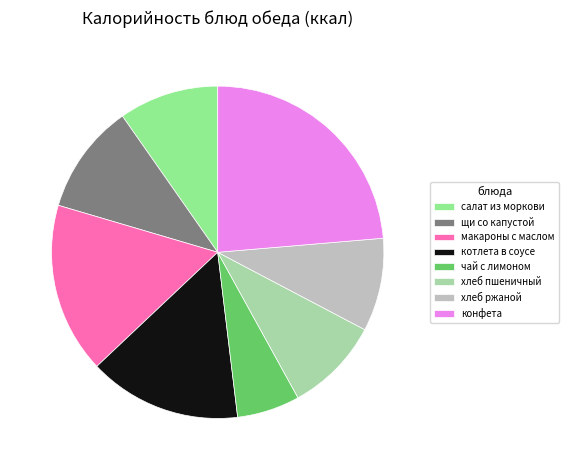

Do хлеб ржаной and чай с лимоном together represent more than half of the pie?

No